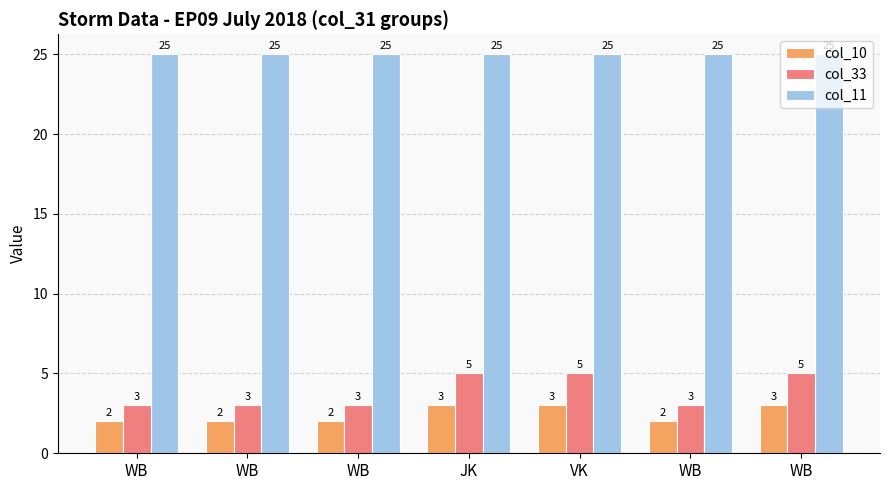

Are the bars horizontal?

No